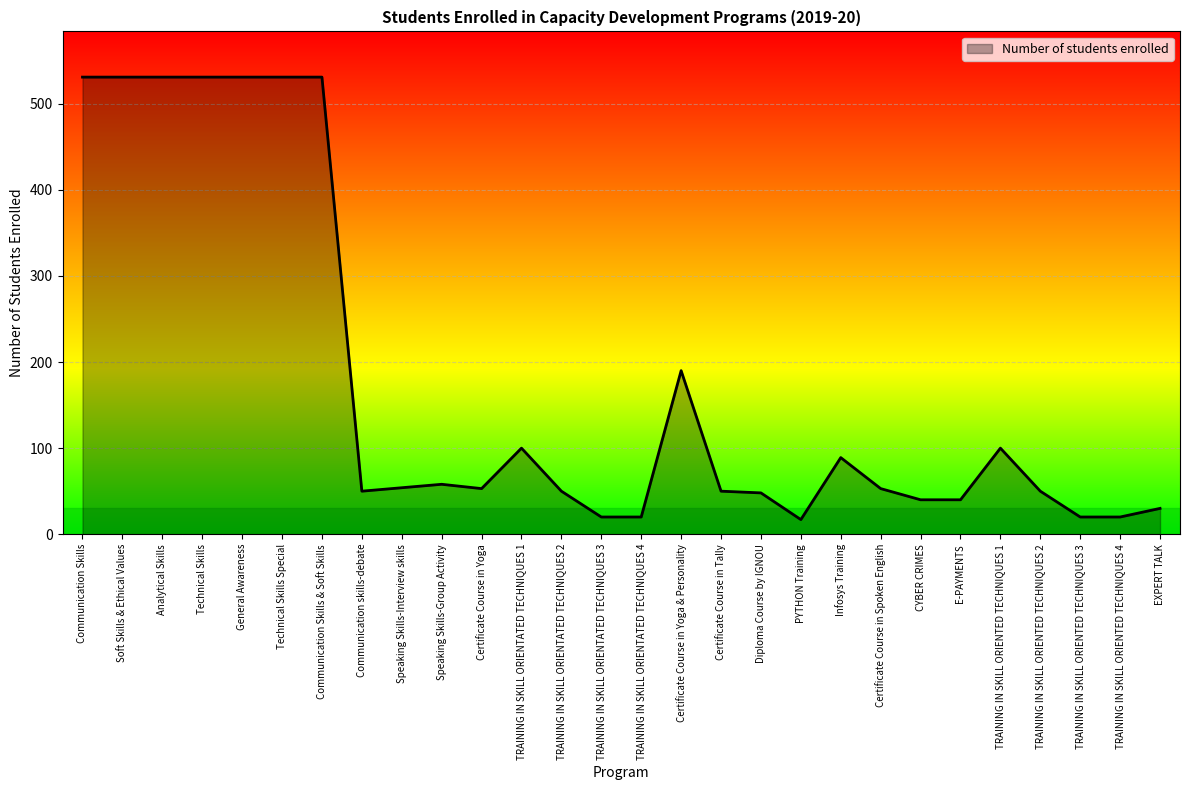

Is it true that the value at Certificate Course in Yoga & Personality is 323?

False